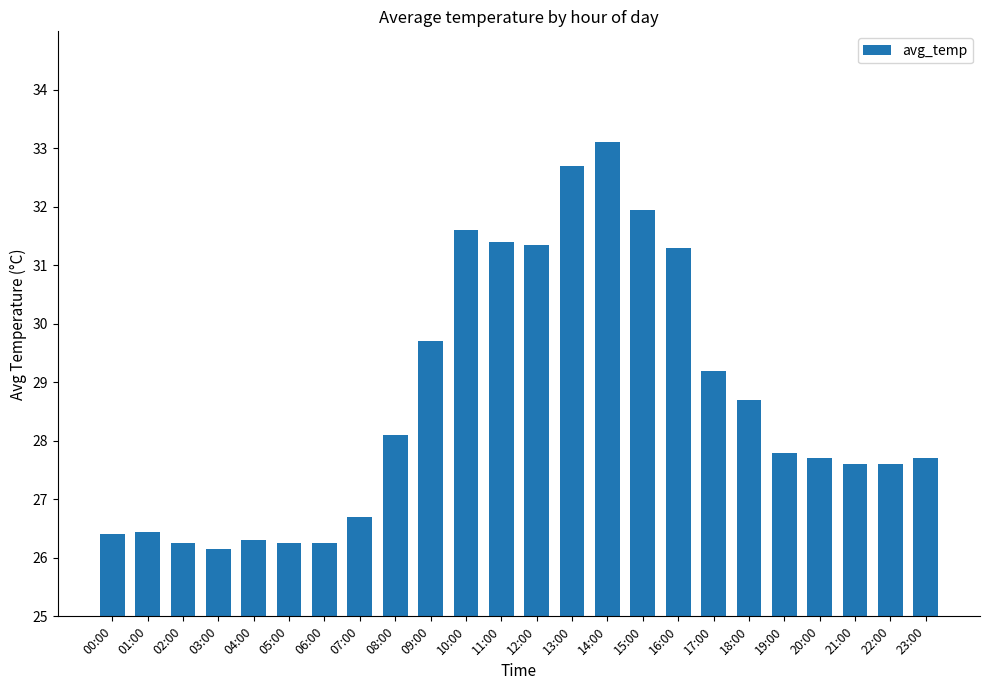

True or false: the data shows 31.6 at 10:00.

True